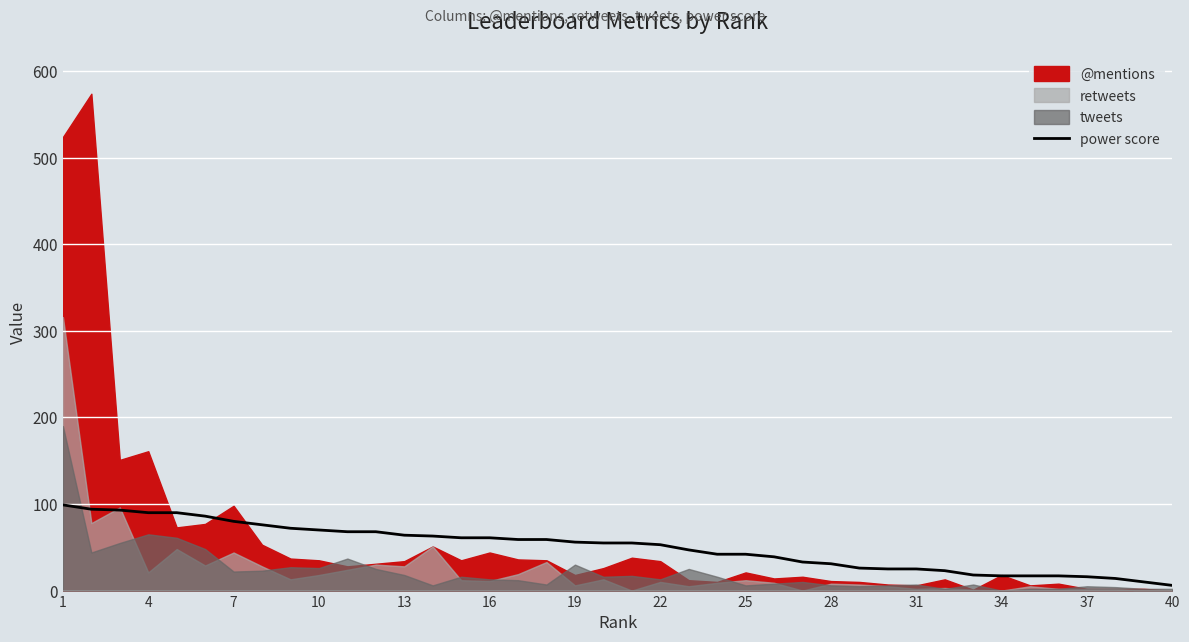

What is the sum of all values?

2020